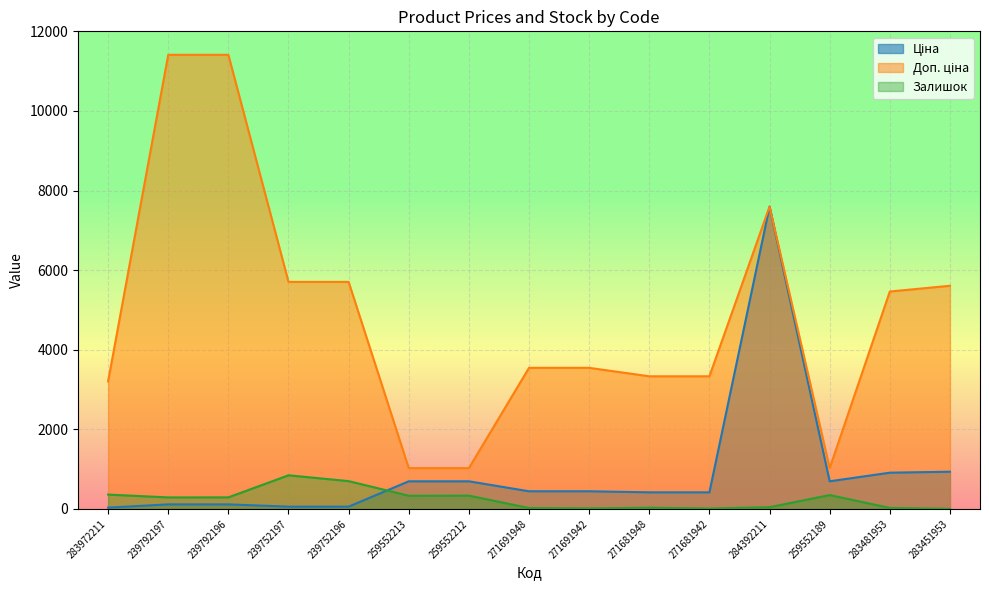

What is the sum of all Доп. ціна values?

72929.9